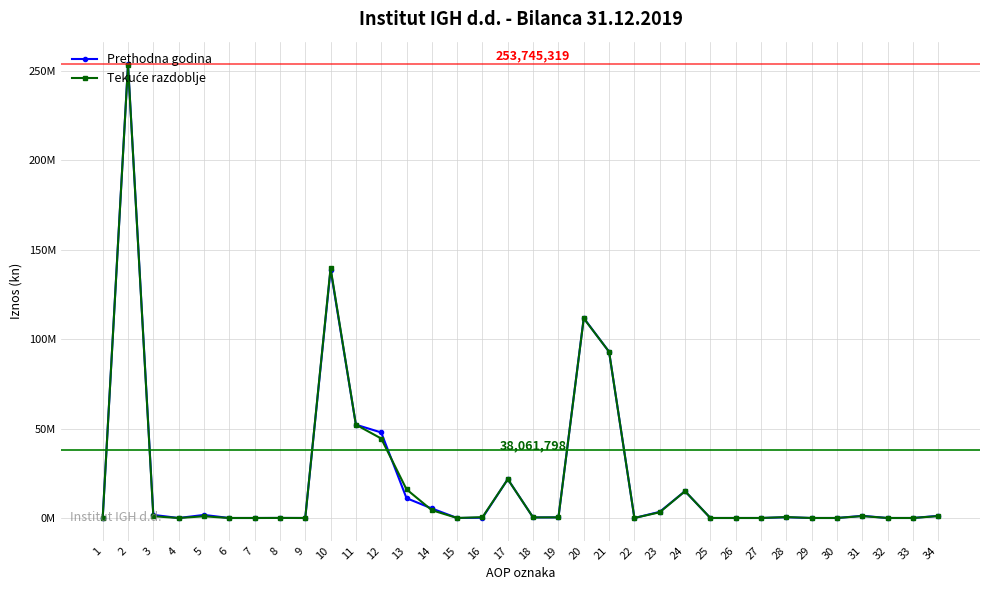

What is the average value of the Prethodna godina series?

22389293